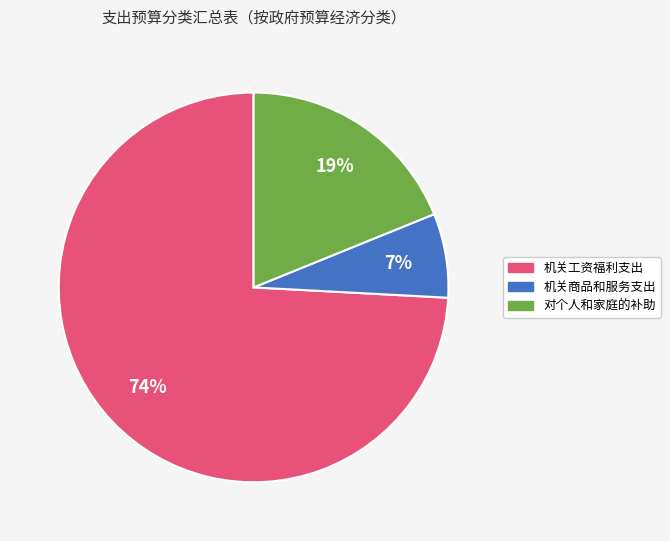

Rank the categories by value from lowest to highest.

机关商品和服务支出, 对个人和家庭的补助, 机关工资福利支出